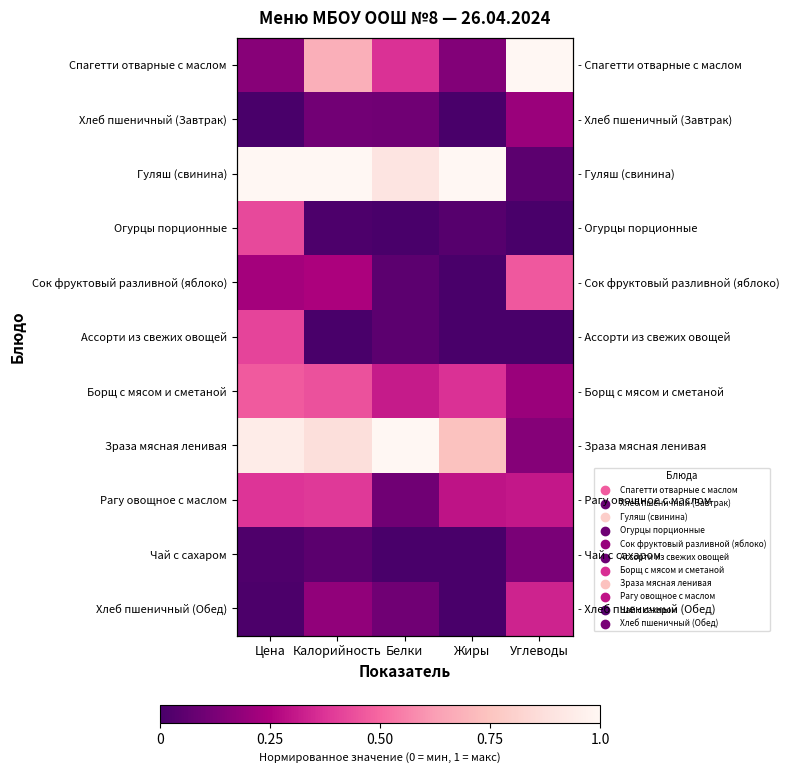

Is it true that Огурцы порционные equals 0.0 at Калорийность?

False